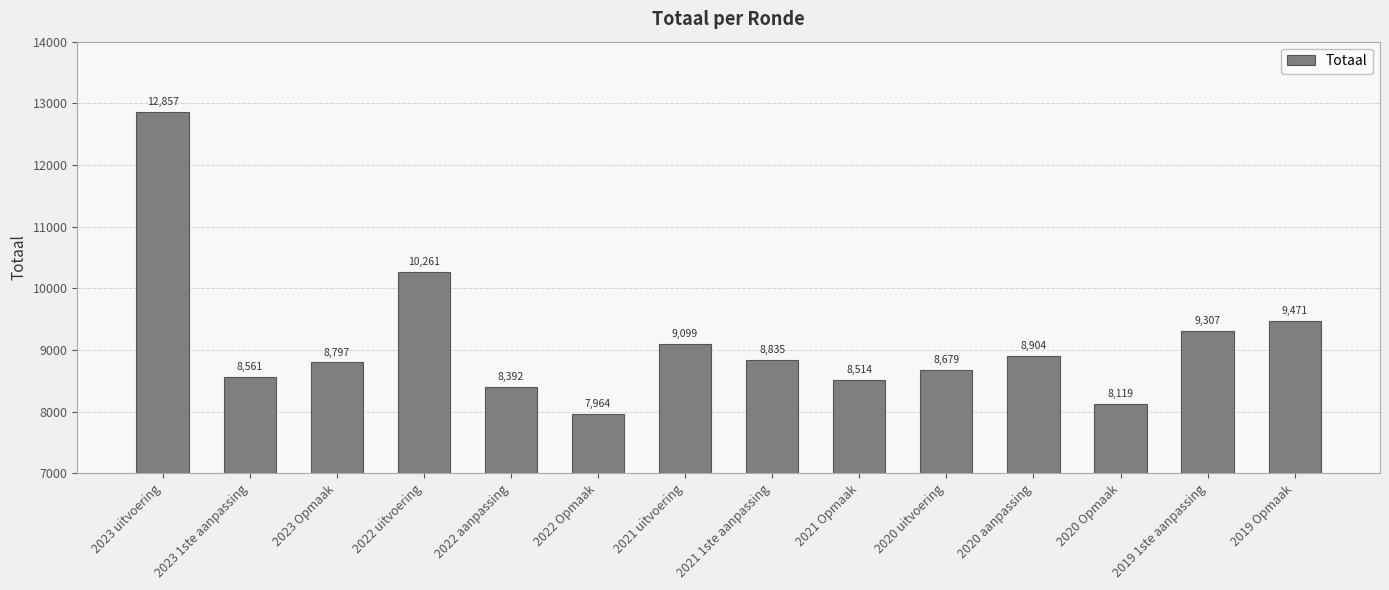

List the labels in order of value, largest first.

2023 uitvoering, 2022 uitvoering, 2019 Opmaak, 2019 1ste aanpassing, 2021 uitvoering, 2020 aanpassing, 2021 1ste aanpassing, 2023 Opmaak, 2020 uitvoering, 2023 1ste aanpassing, 2021 Opmaak, 2022 aanpassing, 2020 Opmaak, 2022 Opmaak